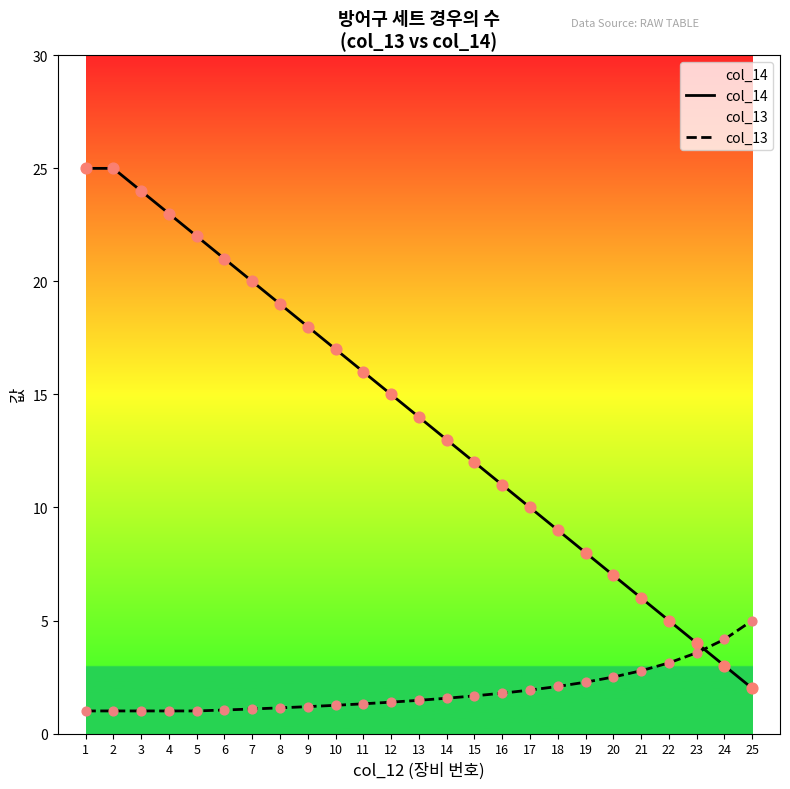

Which series has the widest spread of Y values?

col_14